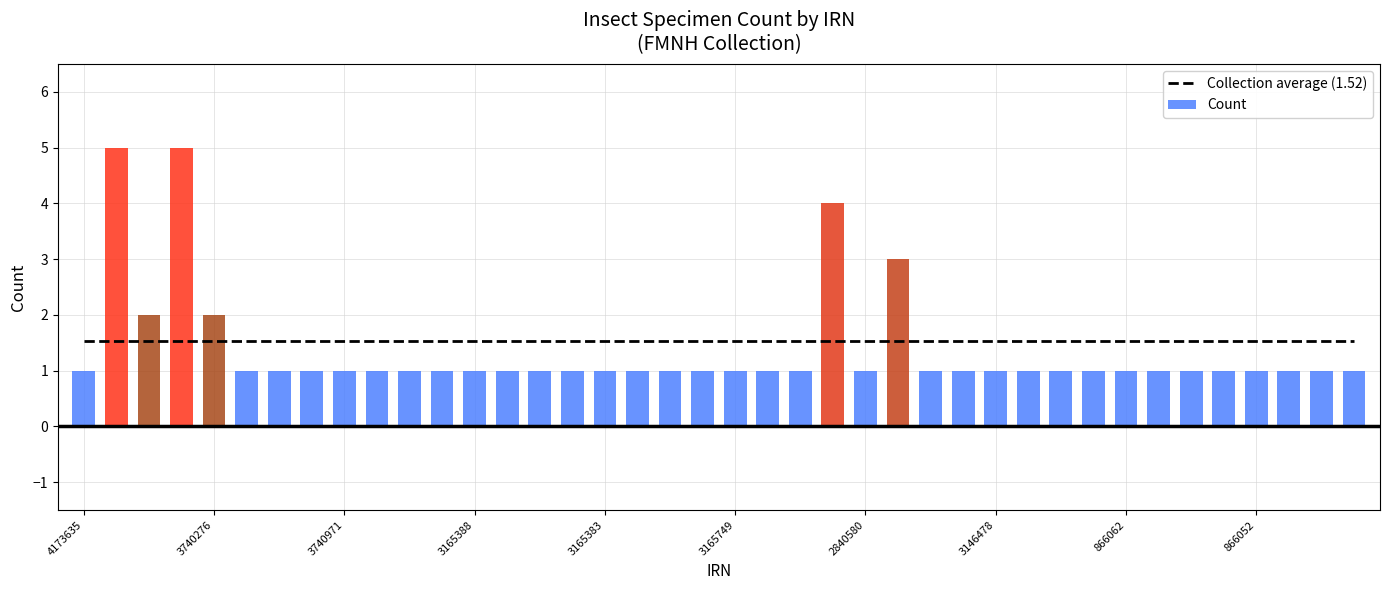

Which series has the widest spread of values?

Count